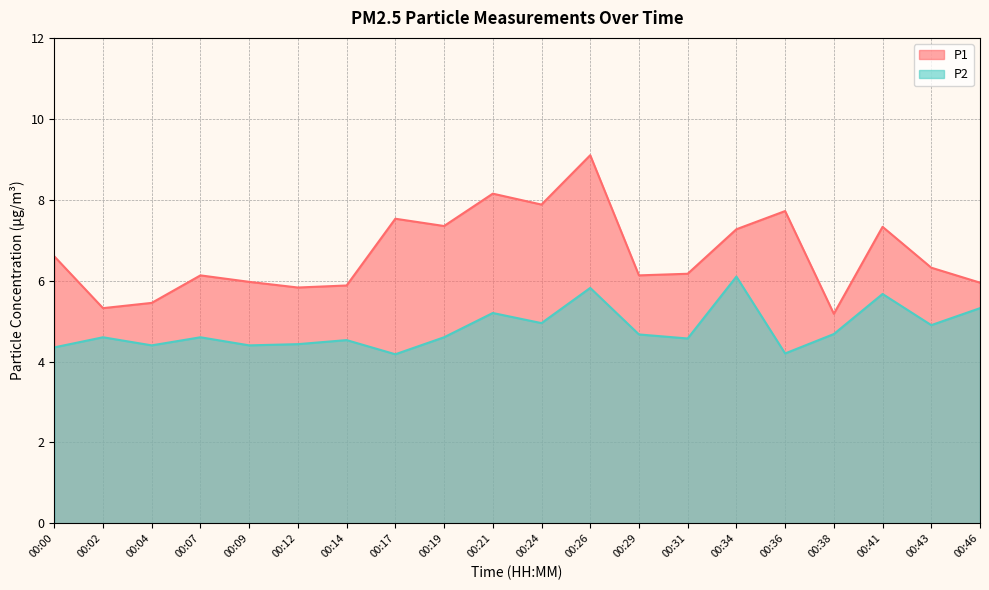

Which series has the largest total across all categories?

P1